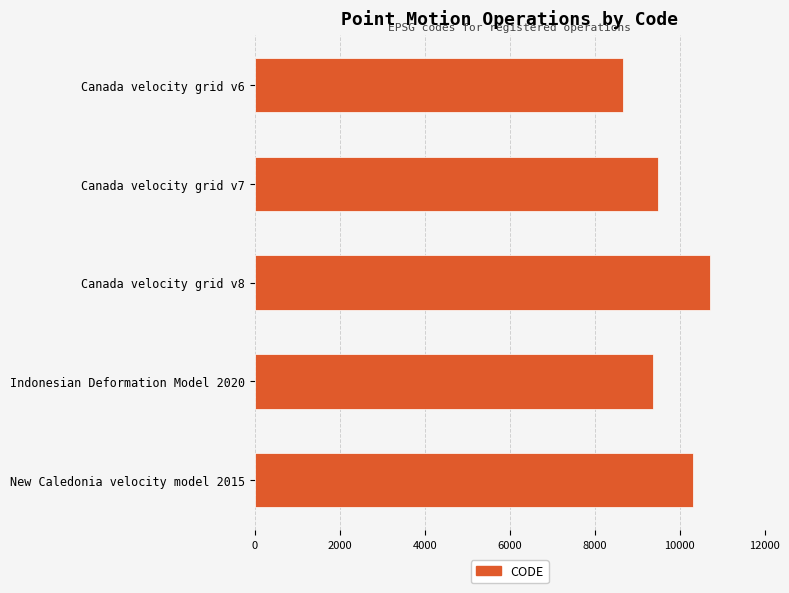

The value at Canada velocity grid v6 is 8676. True or false?

True